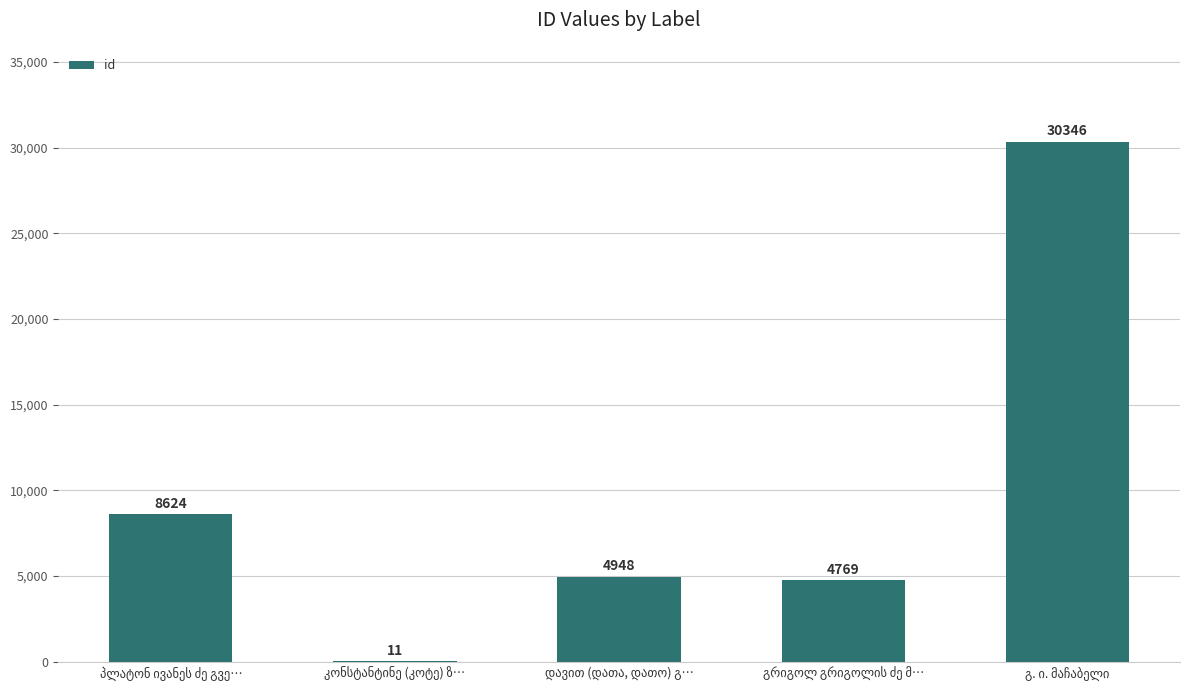

What is the greatest value displayed?

30346